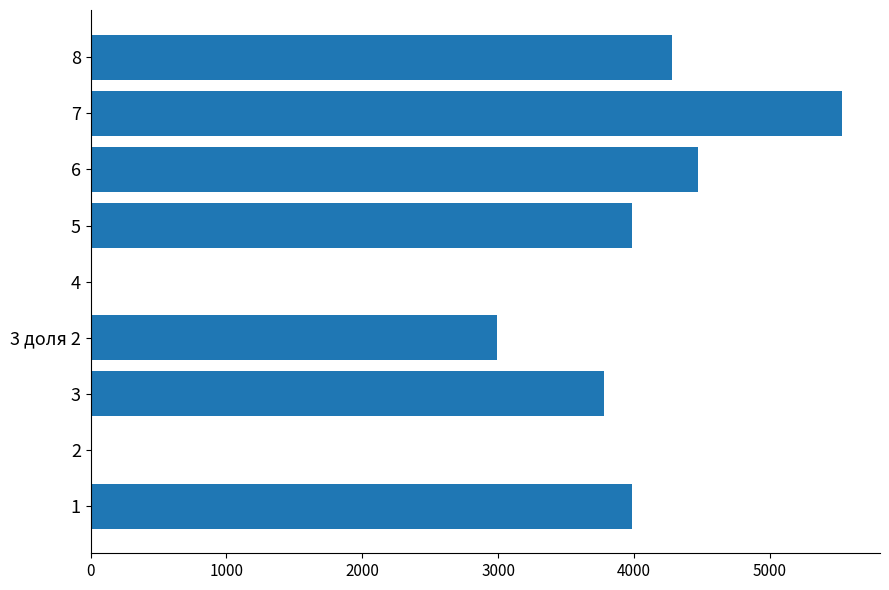

The value at 6 is 4470.6. True or false?

True